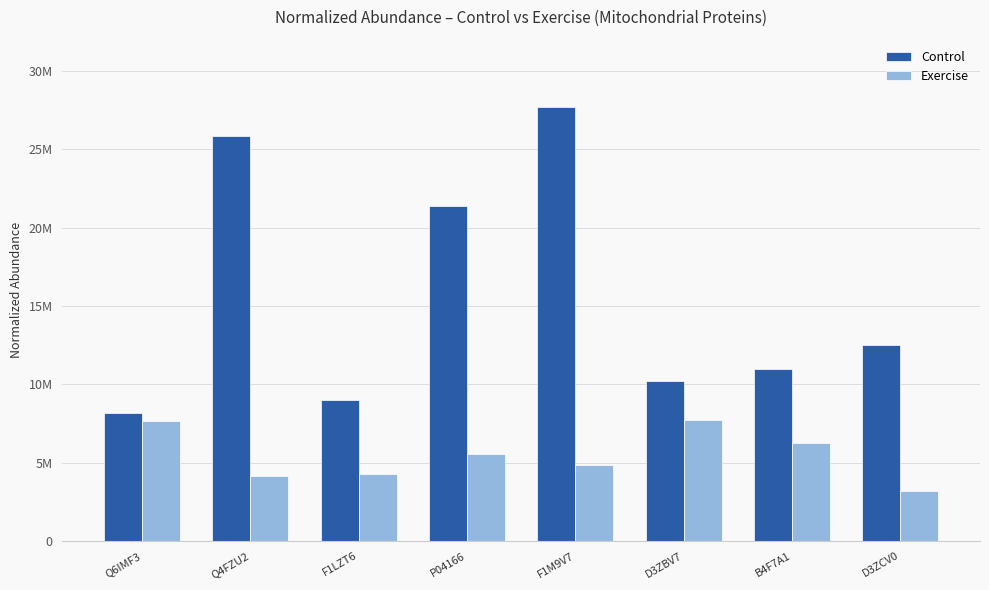

Reading left to right, transcribe all the data shown in this chart.

Control: Q6IMF3=8165801.2	Q4FZU2=25819401.1	F1LZT6=9006041.7	P04166=21399381.9	F1M9V7=27724078.4	D3ZBV7=10215355.3	B4F7A1=11004264.9	D3ZCV0=12514330.1
Exercise: Q6IMF3=7629316.7	Q4FZU2=4111267.0	F1LZT6=4245826.0	P04166=5538114.0	F1M9V7=4830482.4	D3ZBV7=7702726.2	B4F7A1=6261010.0	D3ZCV0=3201820.5